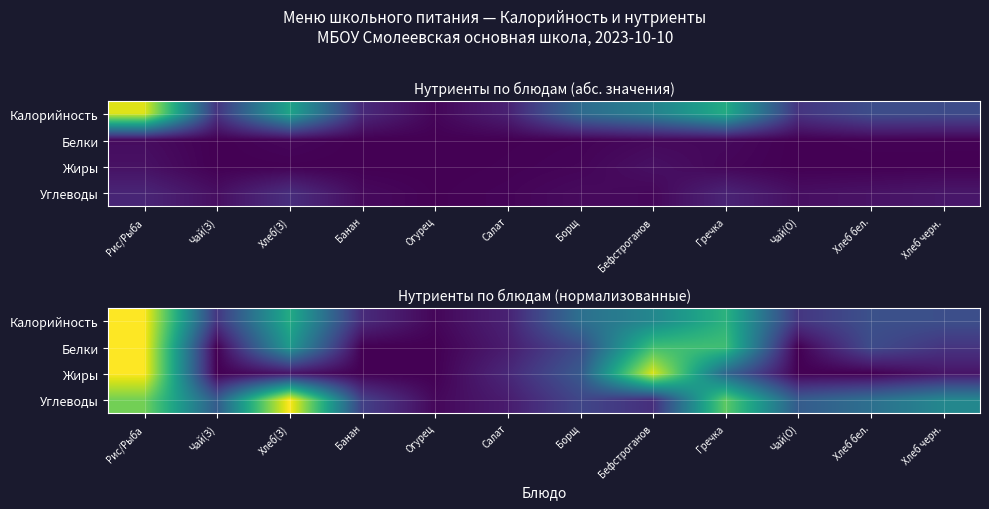

Rank the series by their average value, from lowest to highest.

Жиры, Белки, Калорийность, Углеводы